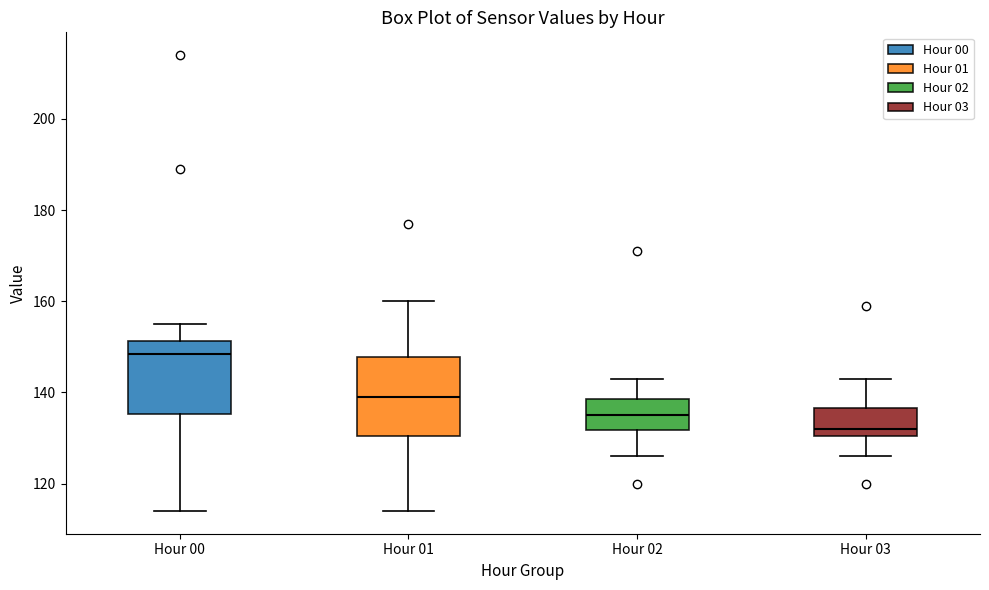

Reading left to right, transcribe this box plot: for each box, give where its median line is, the range the box spans, and where its two whiskers end, as read against the y-axis. The values are not printed on the chart, so give them approximately, as read against the axis.

Hour 00: median 148, box 136 to 152, whiskers 114 to 156
Hour 01: median 140, box 130 to 148, whiskers 114 to 160
Hour 02: median 136, box 132 to 138, whiskers 126 to 144
Hour 03: median 132, box 130 to 136, whiskers 126 to 144